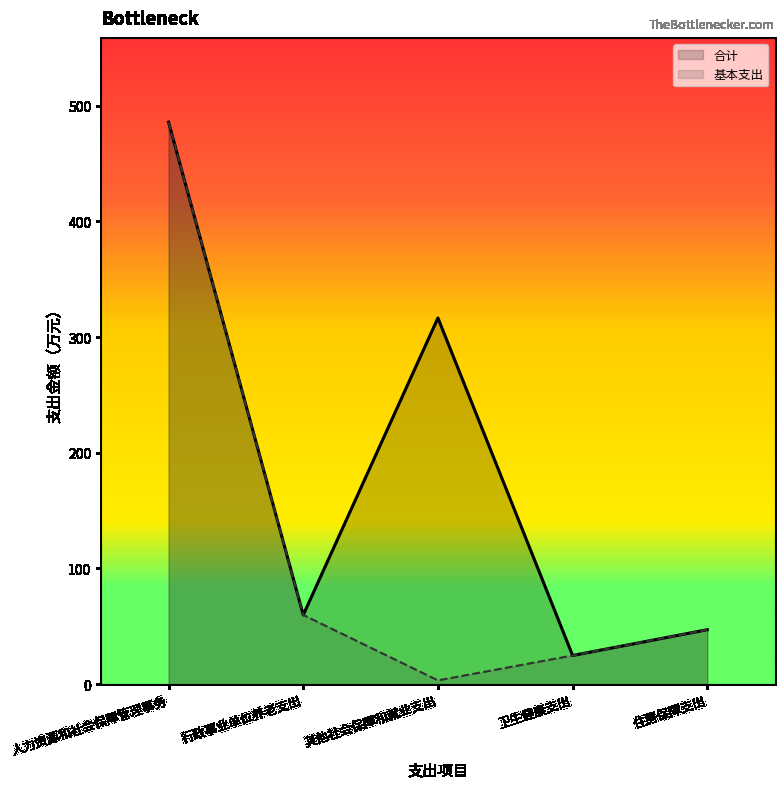

True or false: 基本支出 and 合计 cross at least once.

False